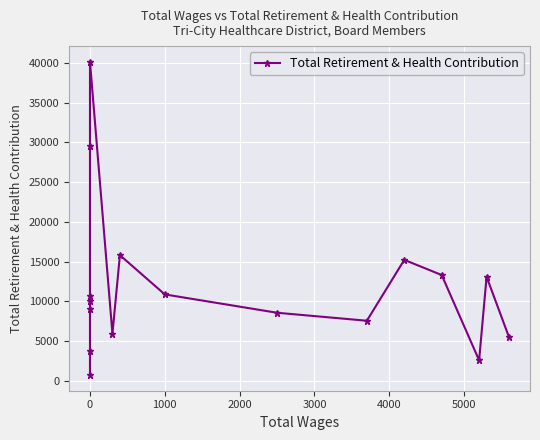

True or false: the data shows 10889 at 9.

True